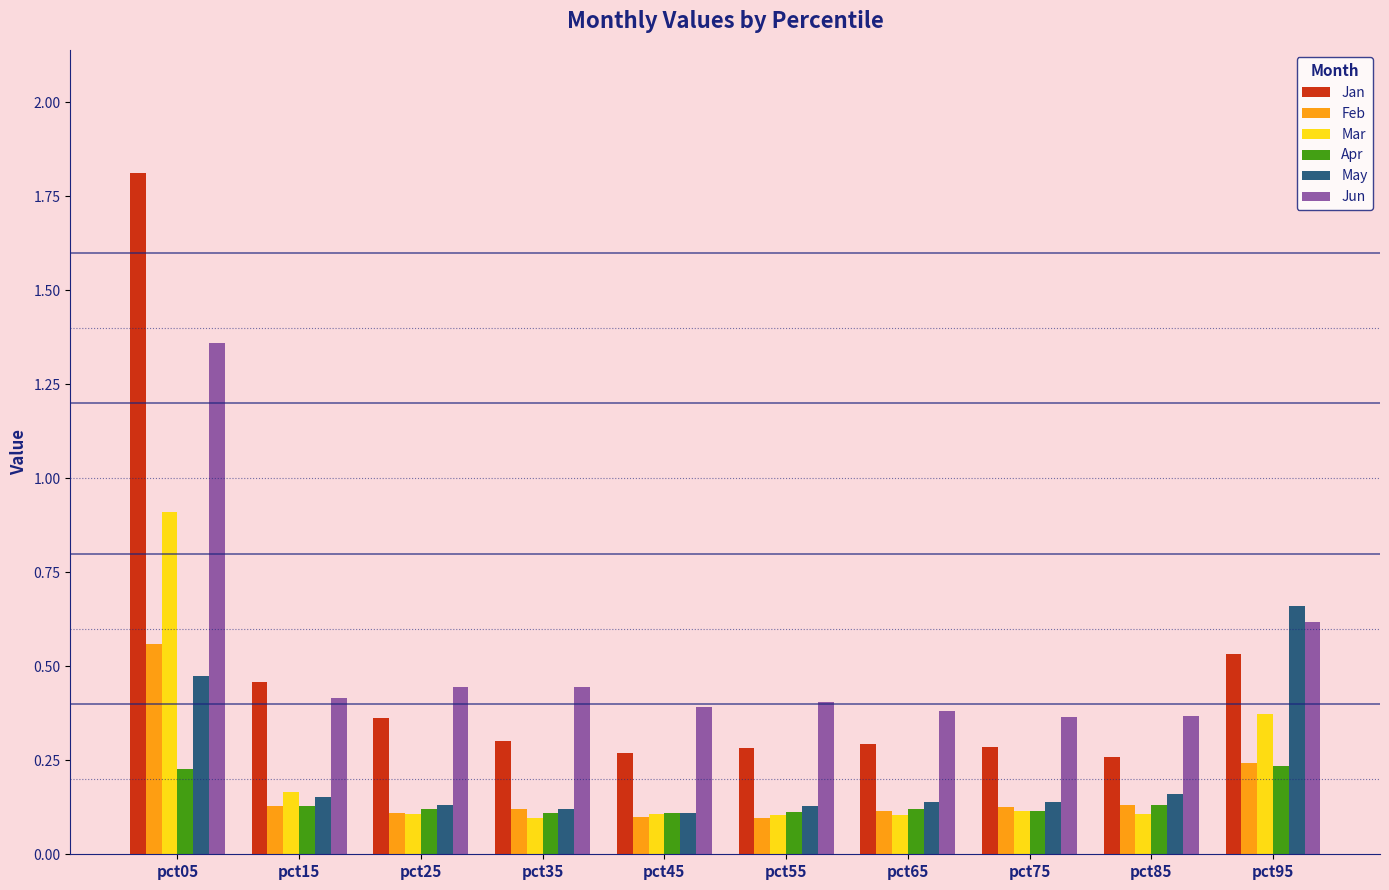

Count the number of categories in the chart.

10